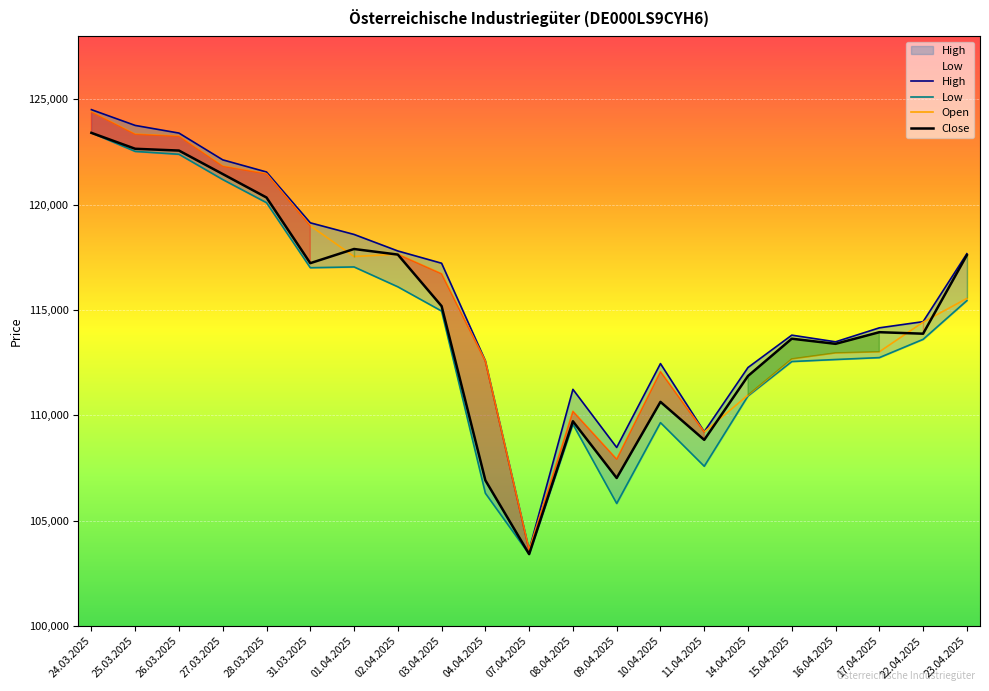

Where is the first local minimum for Open?

01.04.2025